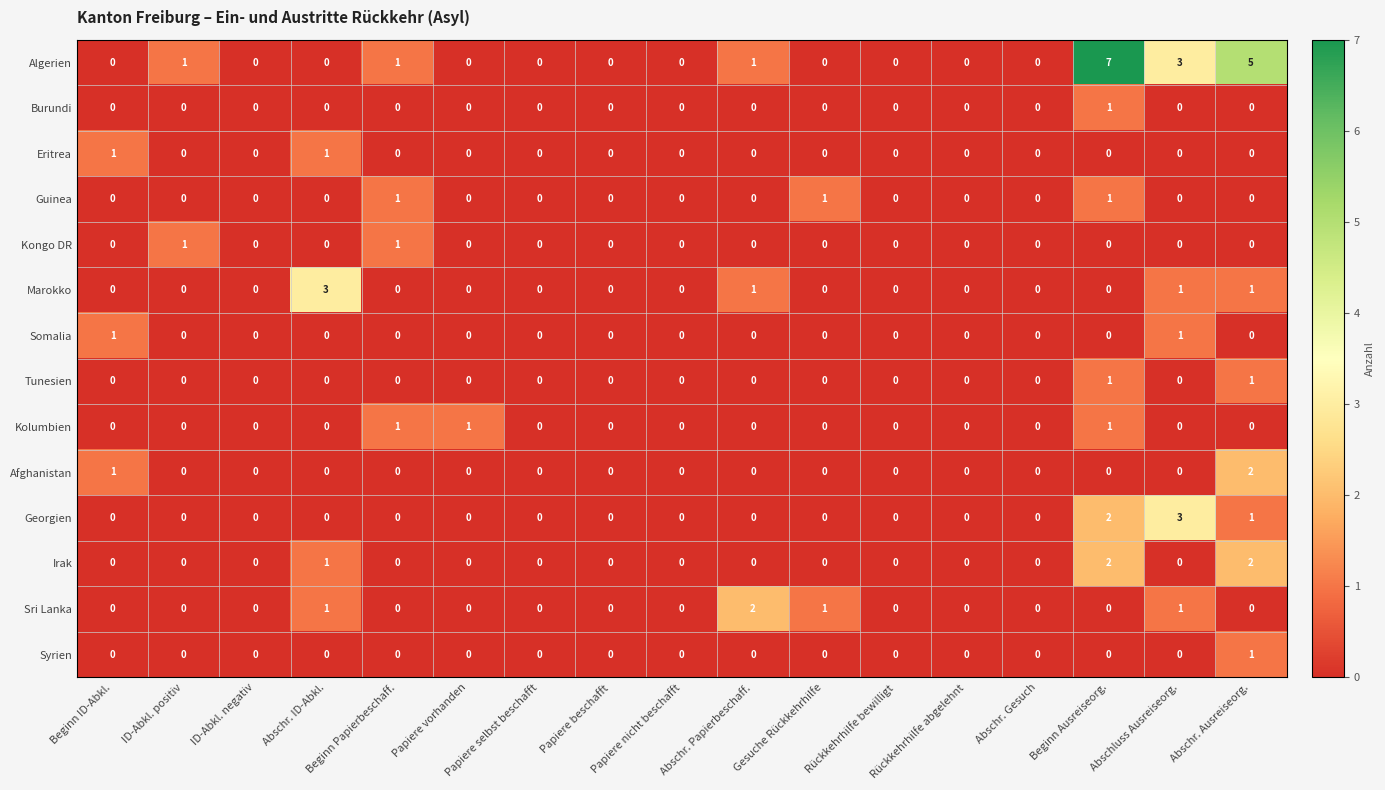

Count the Algerien values in the range 0 to 1.

14